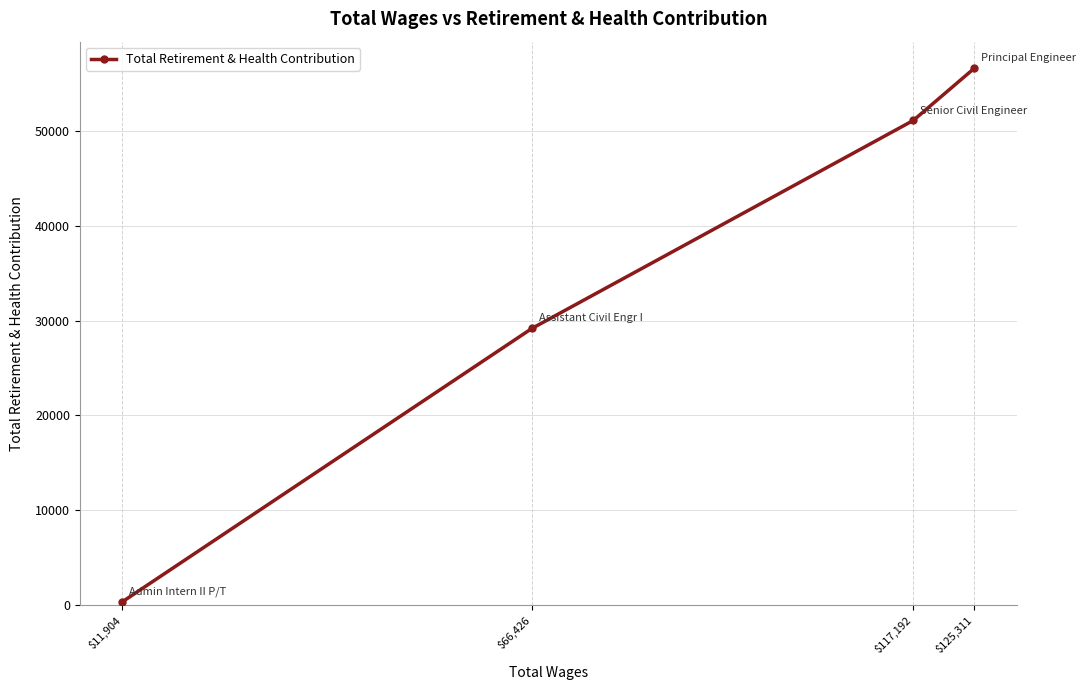

List the labels in order of value, smallest first.

$11,904, $66,426, $117,192, $125,311